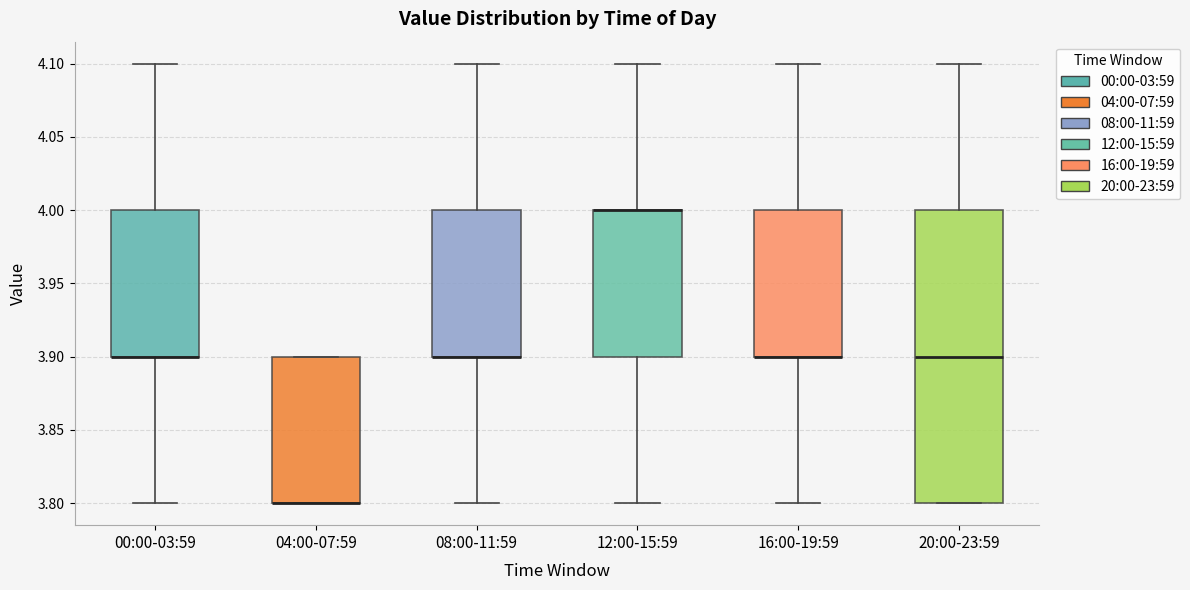

Reading left to right, read every box against the y-axis: the position of its median line, the range the box covers, and the ends of its whiskers. The values are not printed on the chart, so give them approximately, as read against the axis.

00:00-03:59: median 3.9 (drawn on the box's lower edge), box 3.9 to 4.0, whiskers 3.8 to 4.1
04:00-07:59: median 3.8 (drawn on the box's lower edge), box 3.8 to 3.9, whiskers 3.8 to 3.9
08:00-11:59: median 3.9 (drawn on the box's lower edge), box 3.9 to 4.0, whiskers 3.8 to 4.1
12:00-15:59: median 4.0 (drawn on the box's upper edge), box 3.9 to 4.0, whiskers 3.8 to 4.1
16:00-19:59: median 3.9 (drawn on the box's lower edge), box 3.9 to 4.0, whiskers 3.8 to 4.1
20:00-23:59: median 3.9, box 3.8 to 4.0, whiskers 3.8 to 4.1